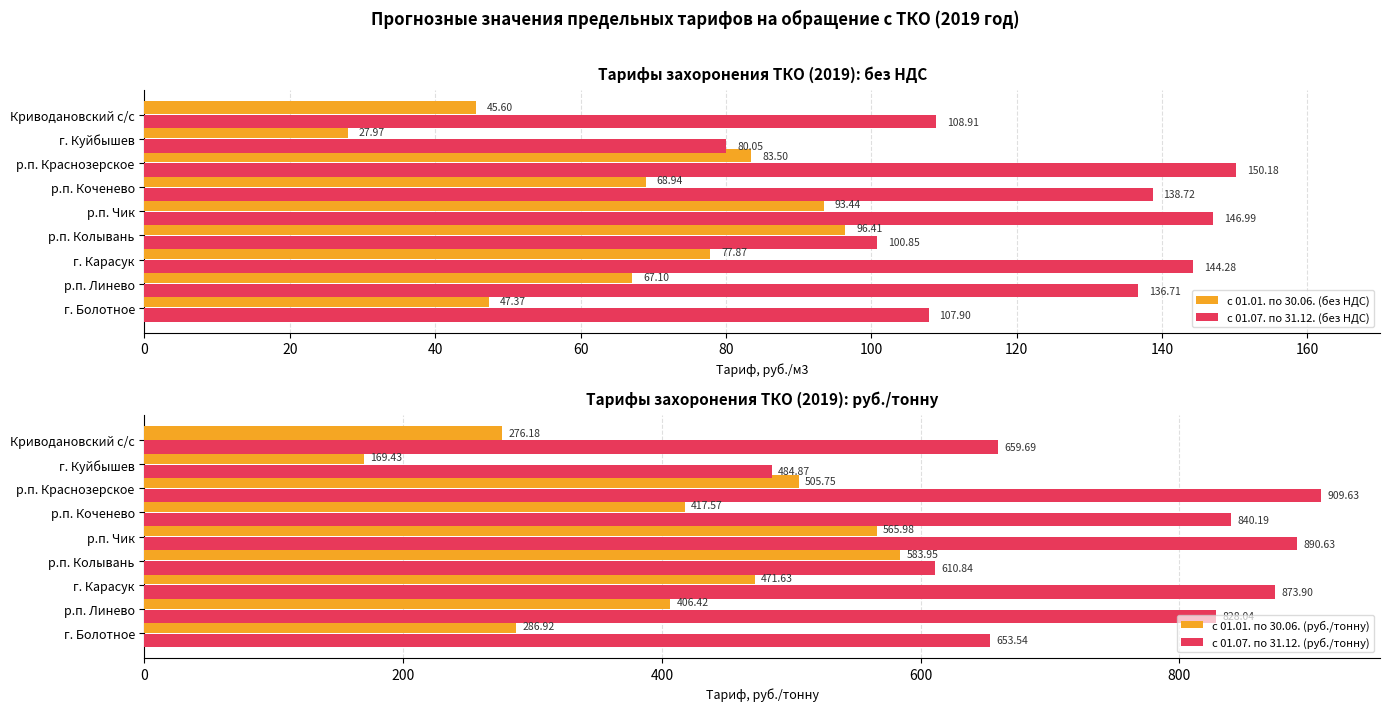

True or false: с 01.01. по 30.06. (без НДС) has a value of 68.9 at р.п. Коченево.

True